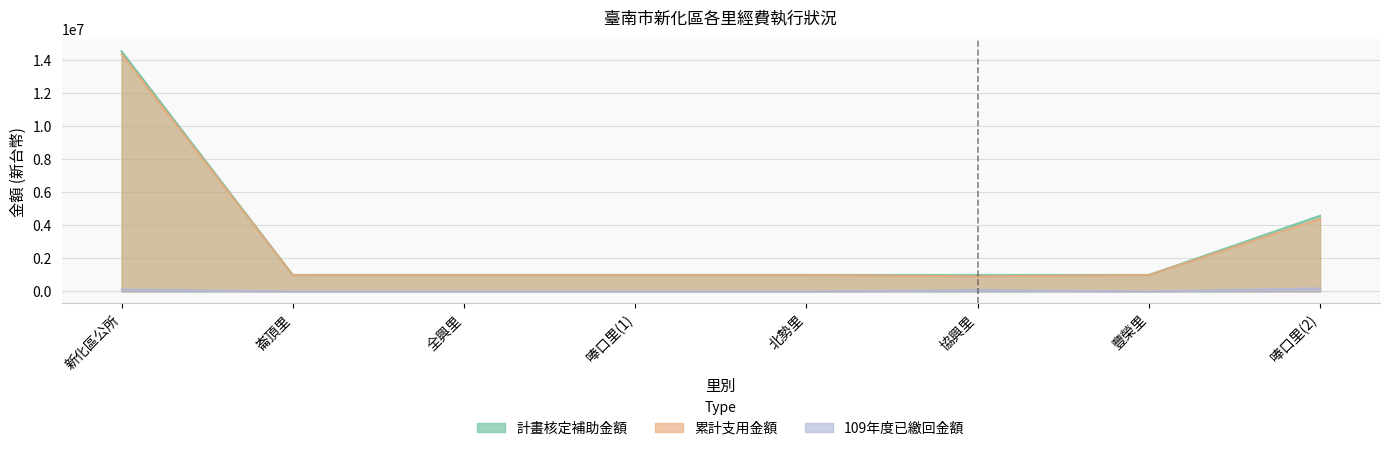

What is the value of the 計畫核定補助金額 point at the 3rd from the left?

1000000